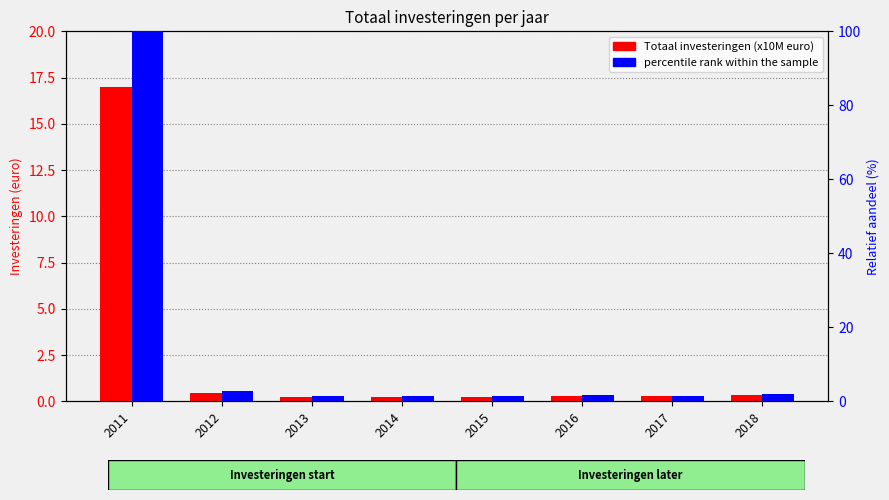

What is the minimum value shown in the chart?

0.2